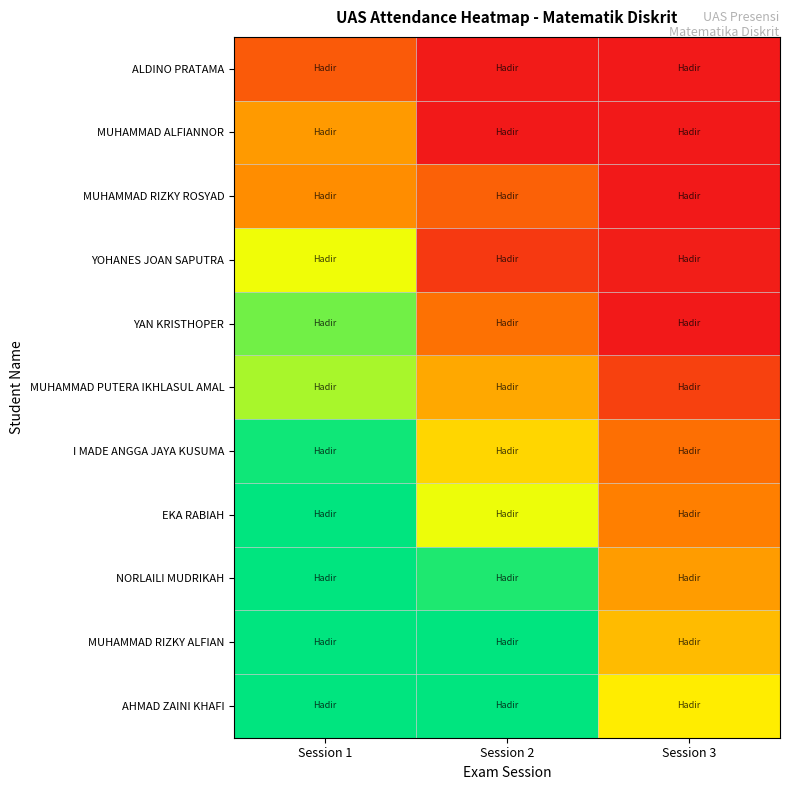

Rank the series at Session 2 from lowest to highest value.

MUHAMMAD ALFIANNOR, ALDINO PRATAMA, YOHANES JOAN SAPUTRA, MUHAMMAD RIZKY ROSYAD, YAN KRISTHOPER, MUHAMMAD PUTERA IKHLASUL AMAL, I MADE ANGGA JAYA KUSUMA, EKA RABIAH, NORLAILI MUDRIKAH, MUHAMMAD RIZKY ALFIAN, AHMAD ZAINI KHAFI